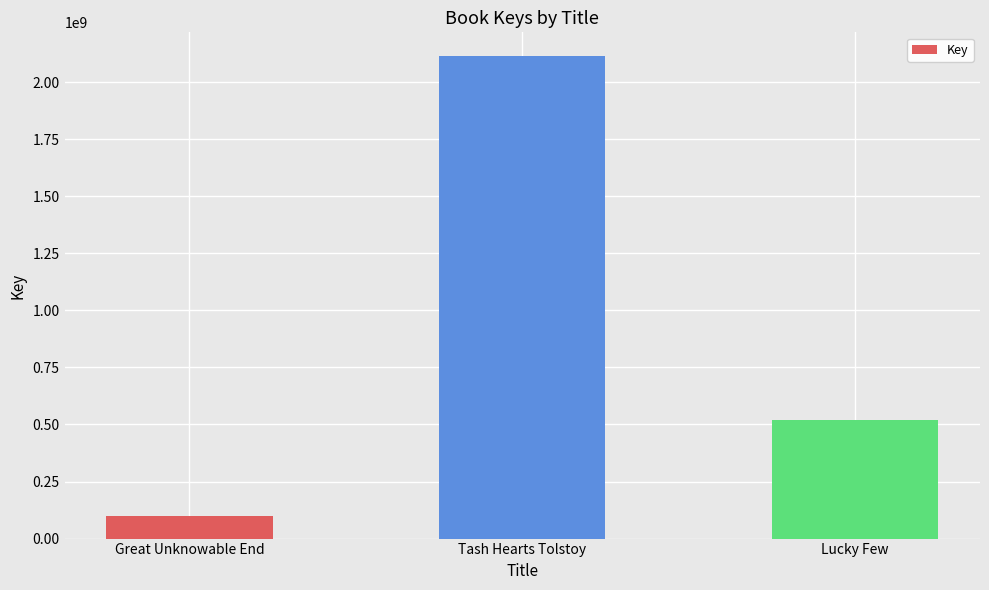

List the labels in order of value, smallest first.

Great Unknowable End, Lucky Few, Tash Hearts Tolstoy